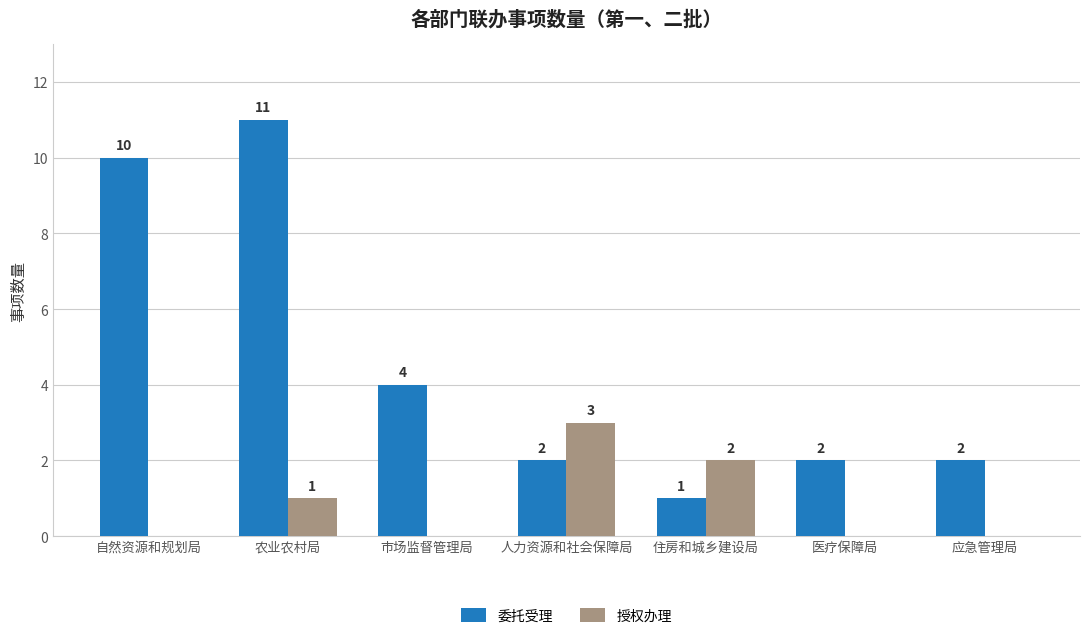

What is the difference between the 授权办理 values at 医疗保障局 and 住房和城乡建设局?

2